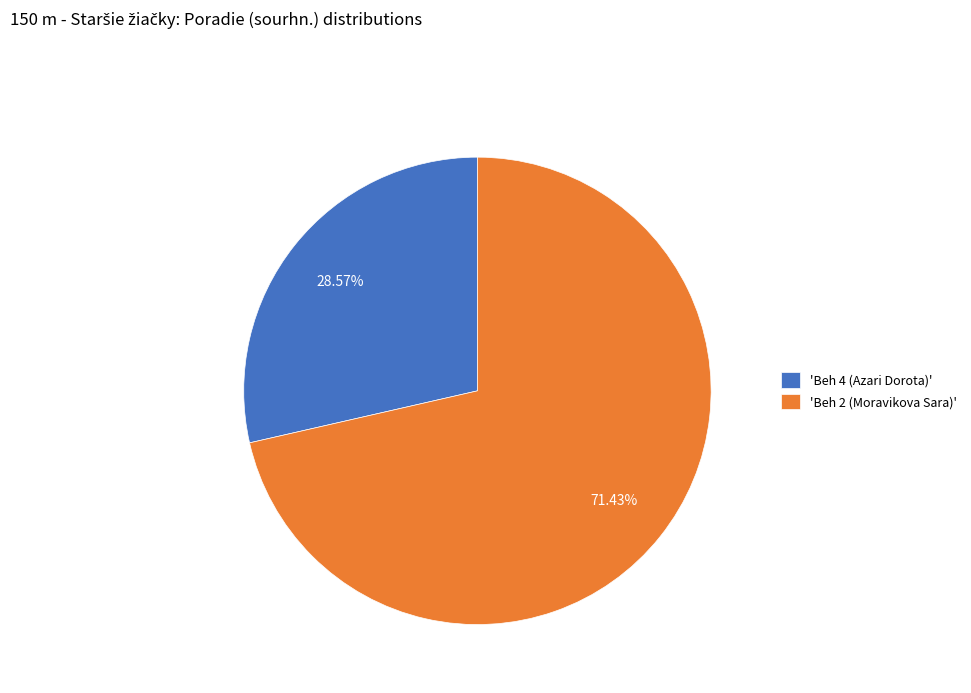

Rank the categories by value from highest to lowest.

'Beh 2 (Moravikova Sara)', 'Beh 4 (Azari Dorota)'